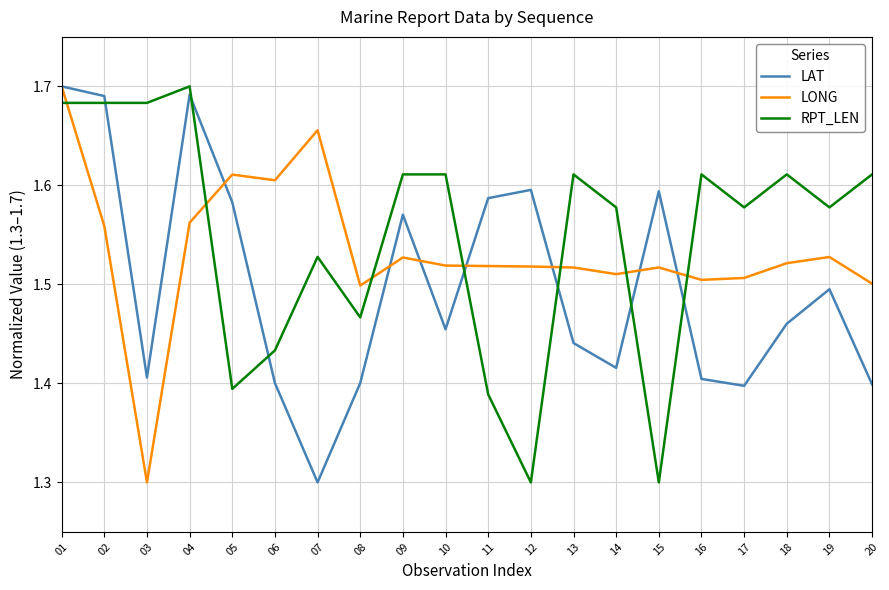

Which category has the lowest value in the LONG series?

03